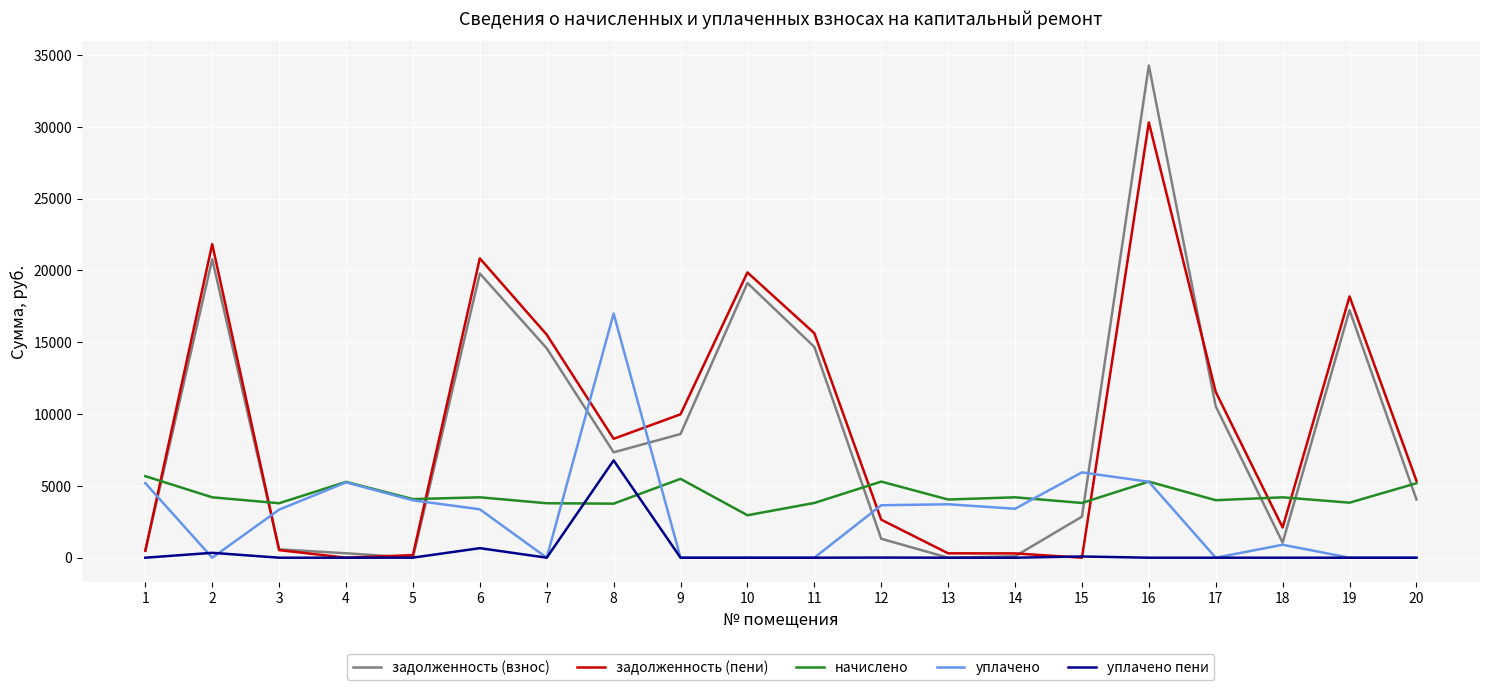

What is the greatest value displayed?

34272.5